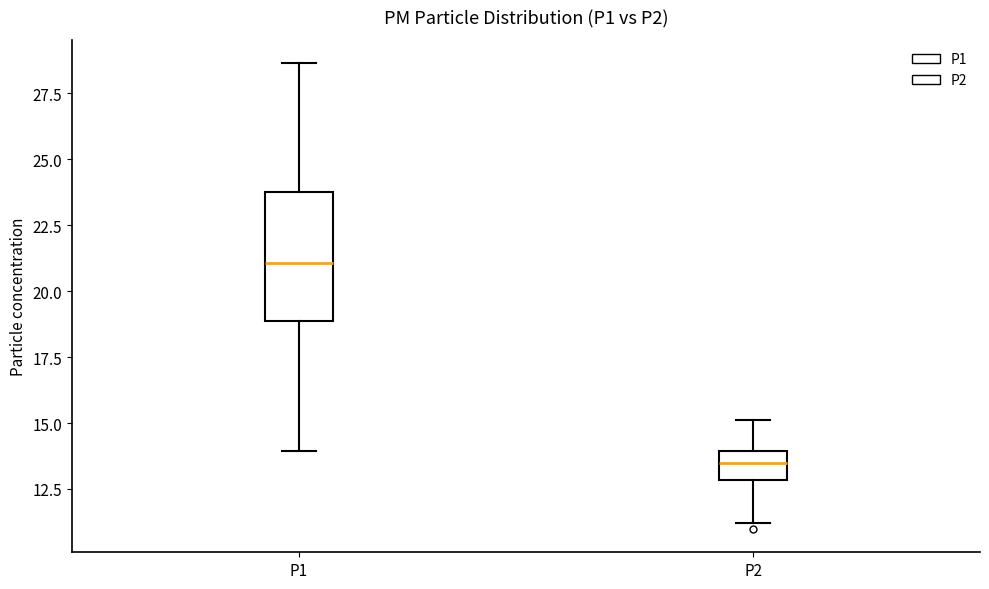

Where is the lower edge of the box for P1 on the y-axis? The values are not printed on the chart, so give them approximately, as read against the axis.

19.0